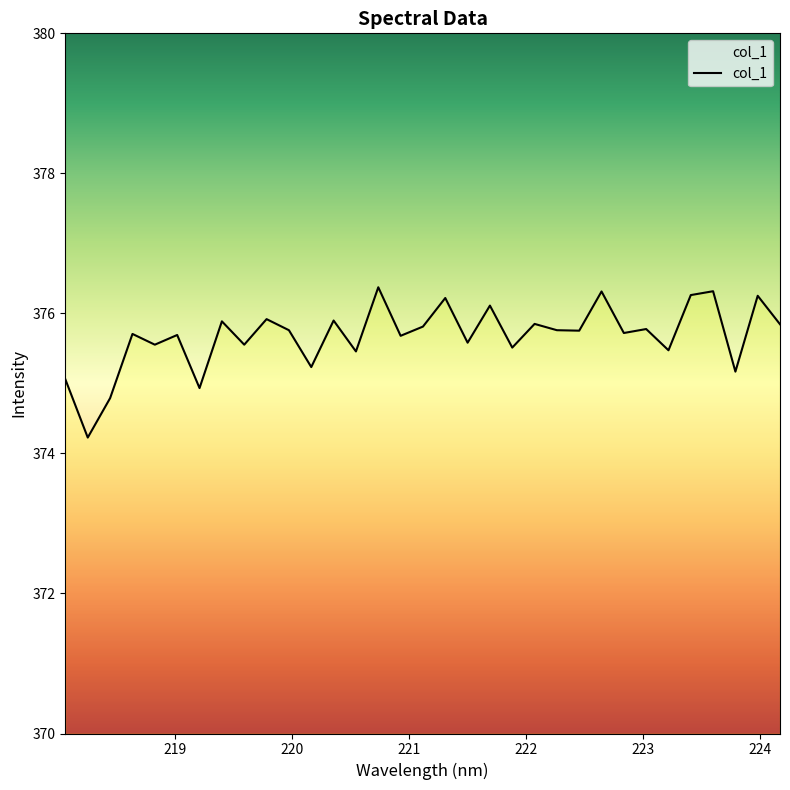

What is the maximum value shown in the chart?

376.4